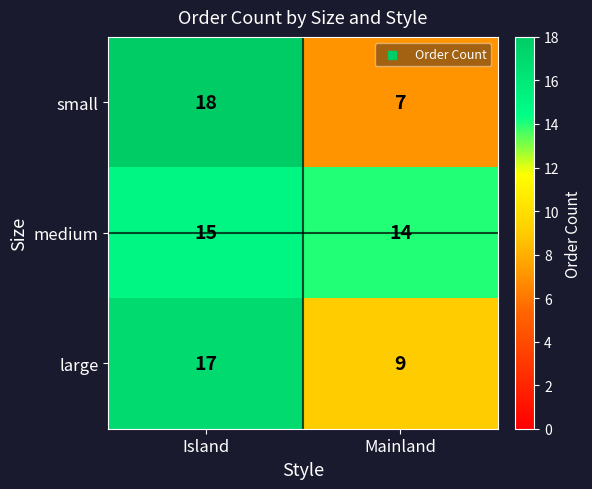

The value of medium at Mainland is 14. True or false?

True